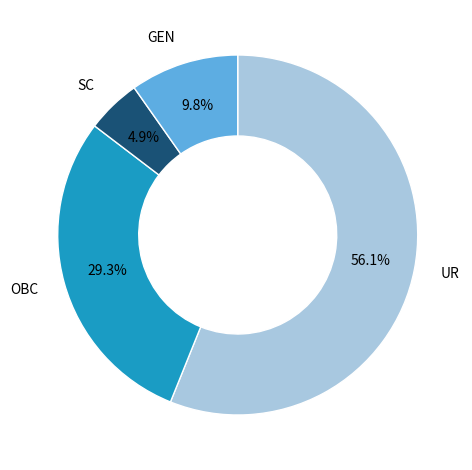

Is it true that OBC is 40% of the pie?

False